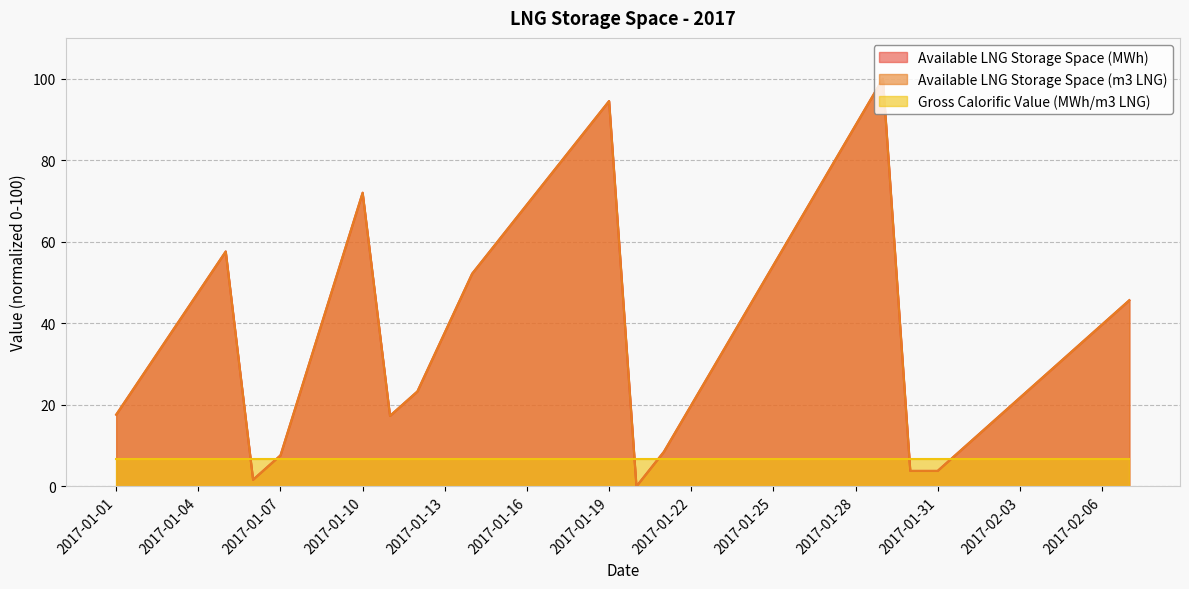

The Available LNG Storage Space (MWh) series shows 28.7 at 2017-01-04. True or false?

False